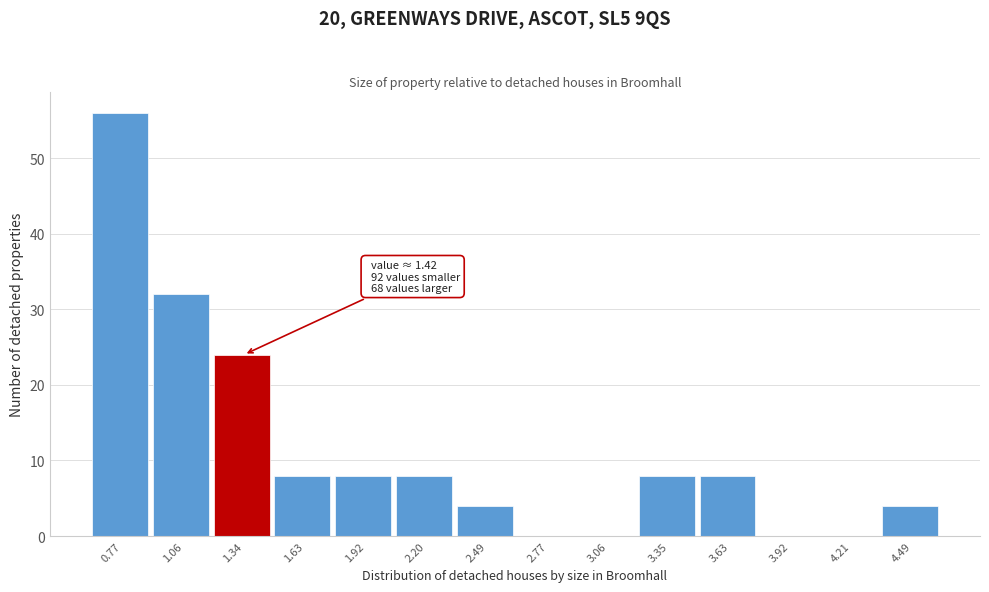

Reading right to left, list all the values displayed in this chart.

4.49=4	4.21=0	3.92=0	3.63=8	3.35=8	3.06=0	2.77=0	2.49=4	2.20=8	1.92=8	1.63=8	1.34=24	1.06=32	0.77=56